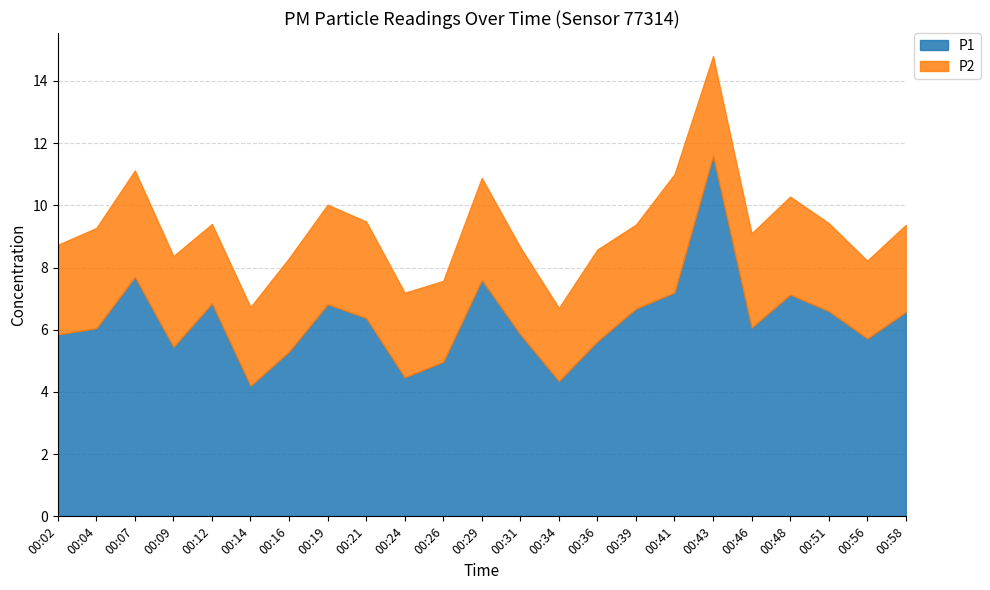

How many lines are shown in the chart?

2